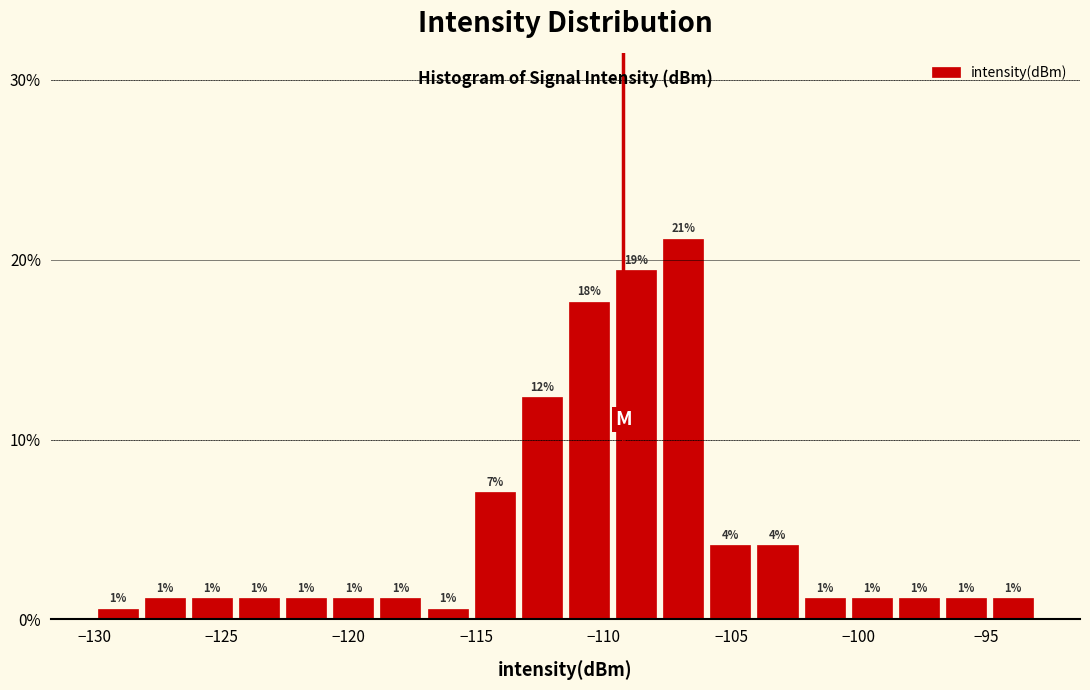

Read against the x-axis, roughly where is the centre of the tallest bar?

-107.0